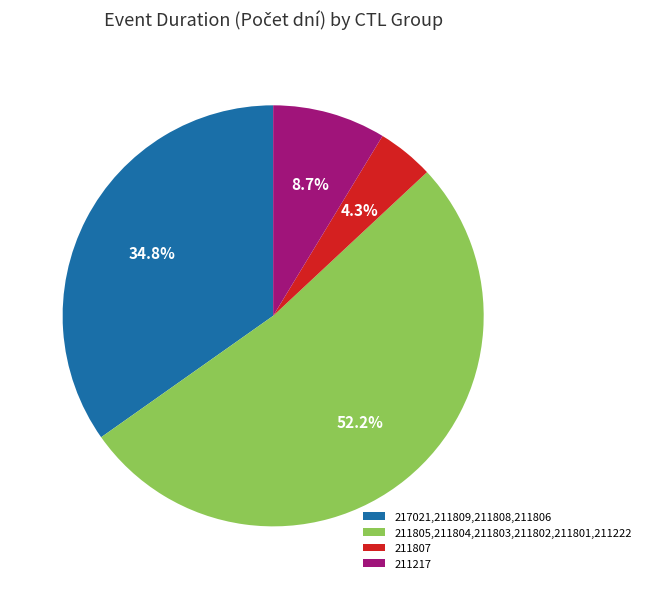

Which category has the smallest portion of the pie?

211807